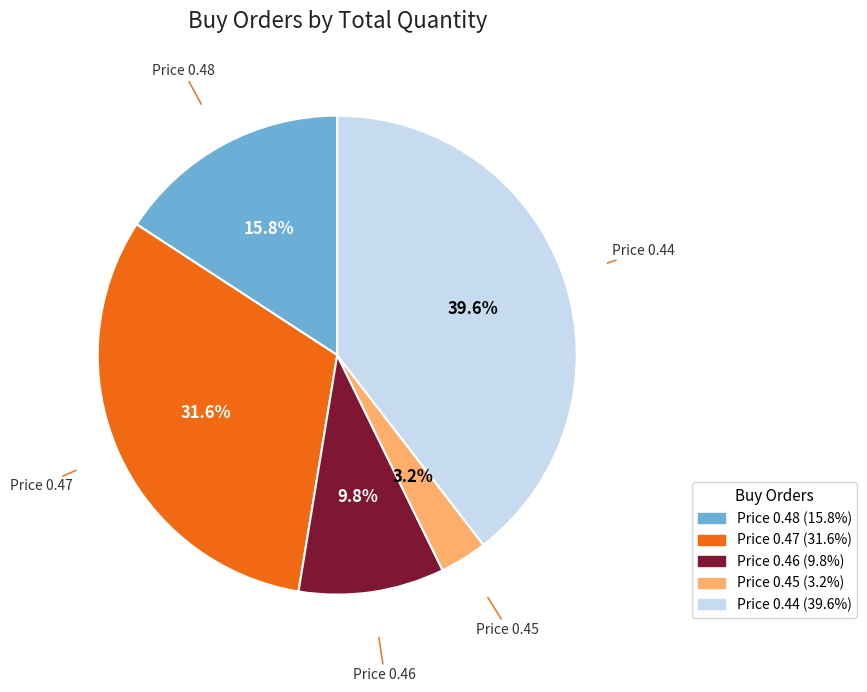

Is there any slice that represents more than half of the pie?

No